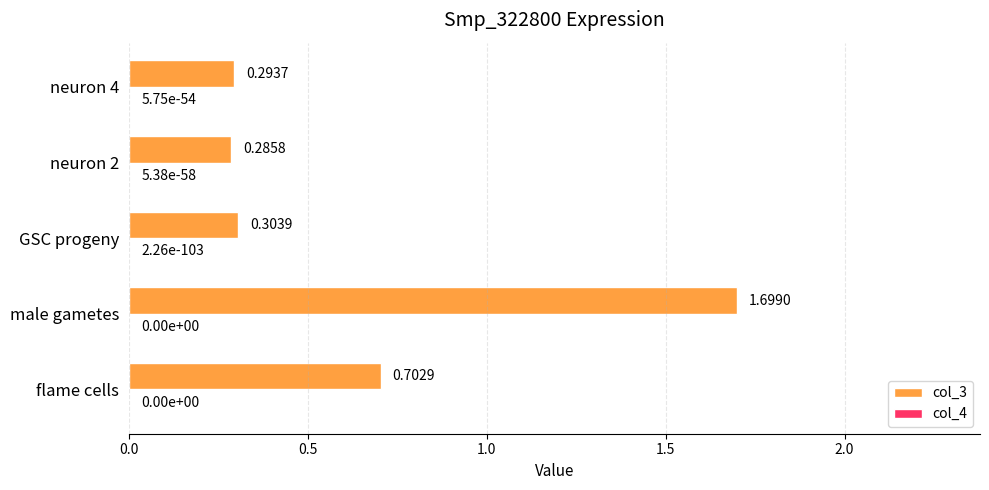

Which series has the largest total across all categories?

col_3